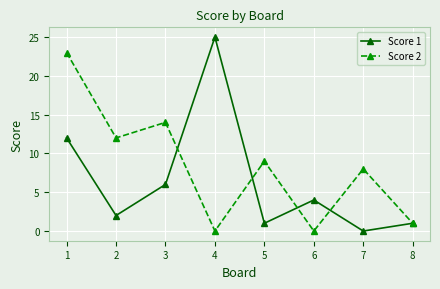

True or false: Score 1 has more than 1 interior local peaks.

True